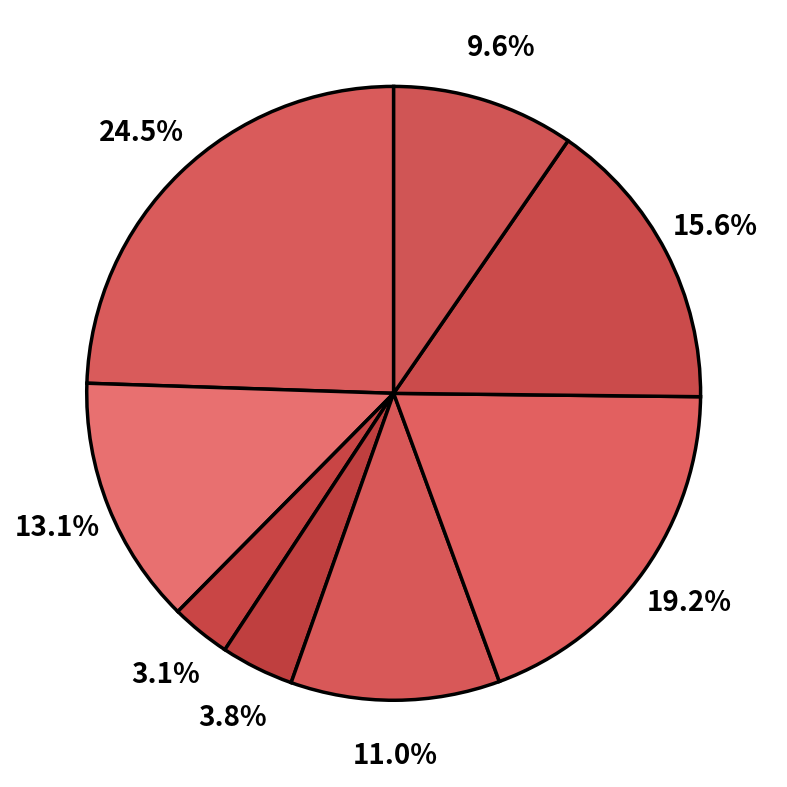

Count the number of slices in the pie.

8